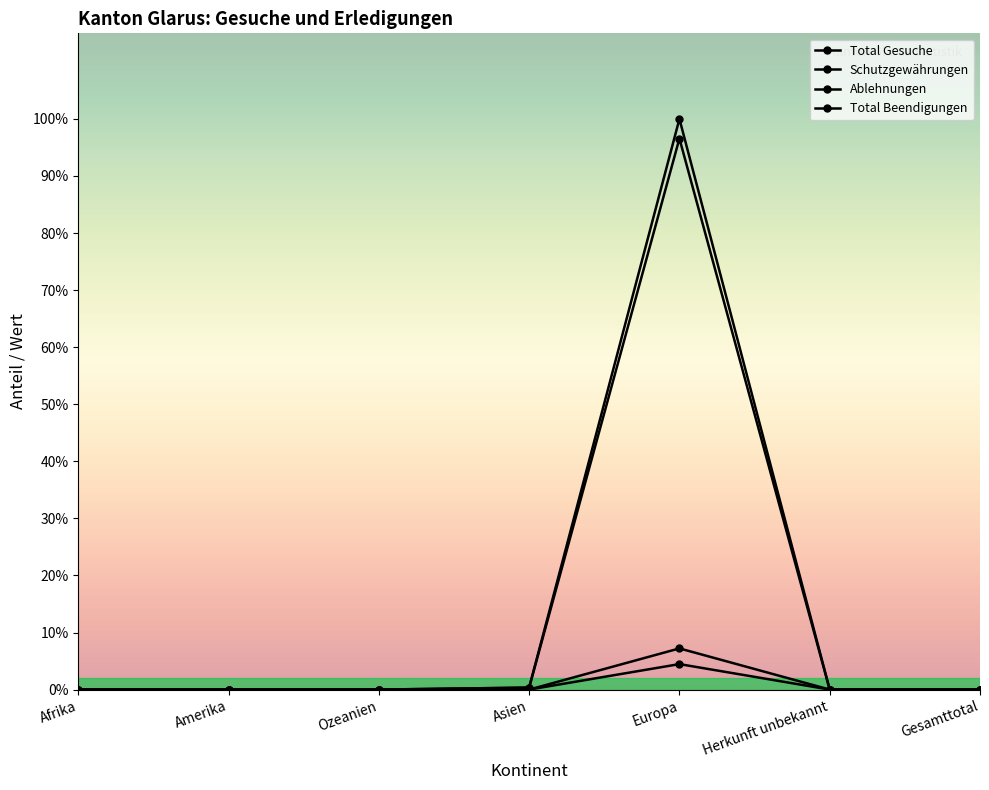

Is this an area chart (filled region under the line)?

No